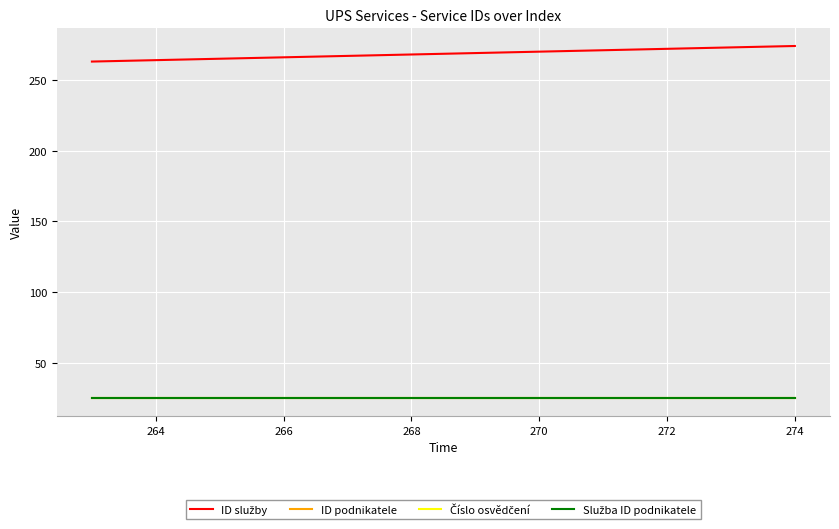

True or false: Číslo osvědčení and Služba ID podnikatele intersect in this chart.

False